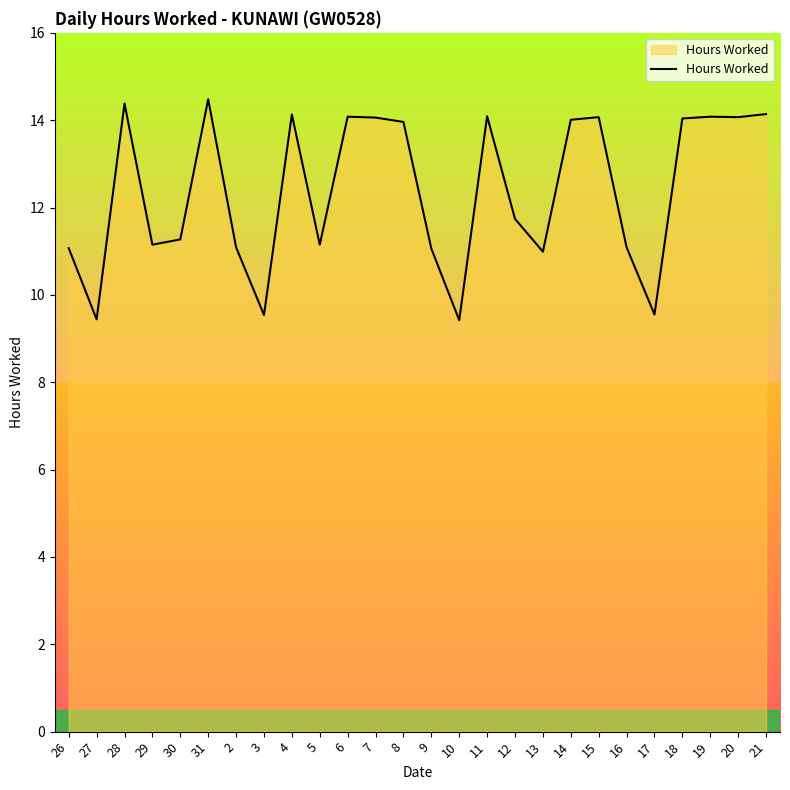

What is the minimum value shown in the chart?

9.4